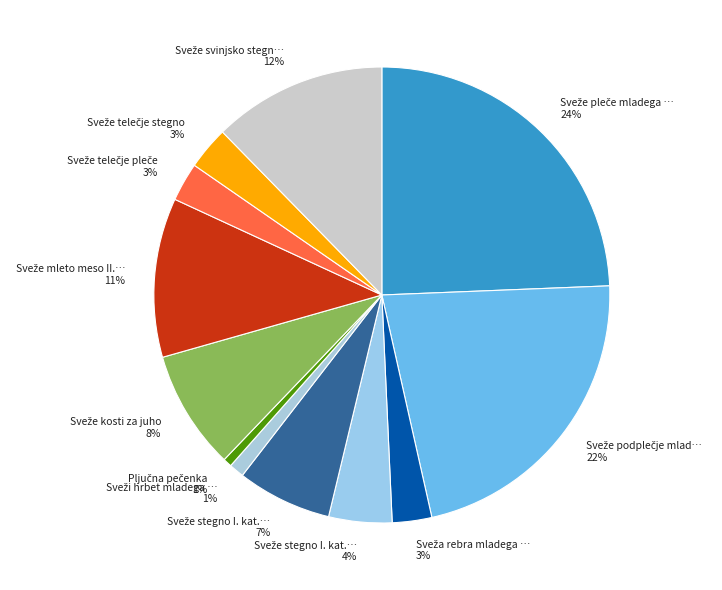

How many slices are in this pie chart?

12